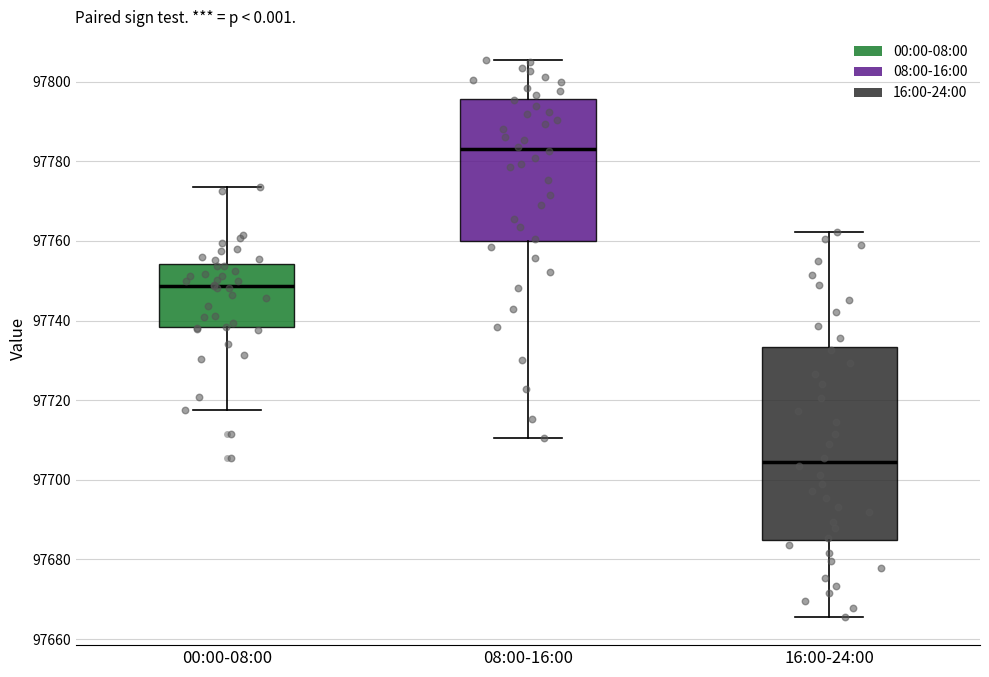

Where does the median line of the box for 16:00-24:00 sit on the y-axis? The values are not printed on the chart, so give them approximately, as read against the axis.

97704